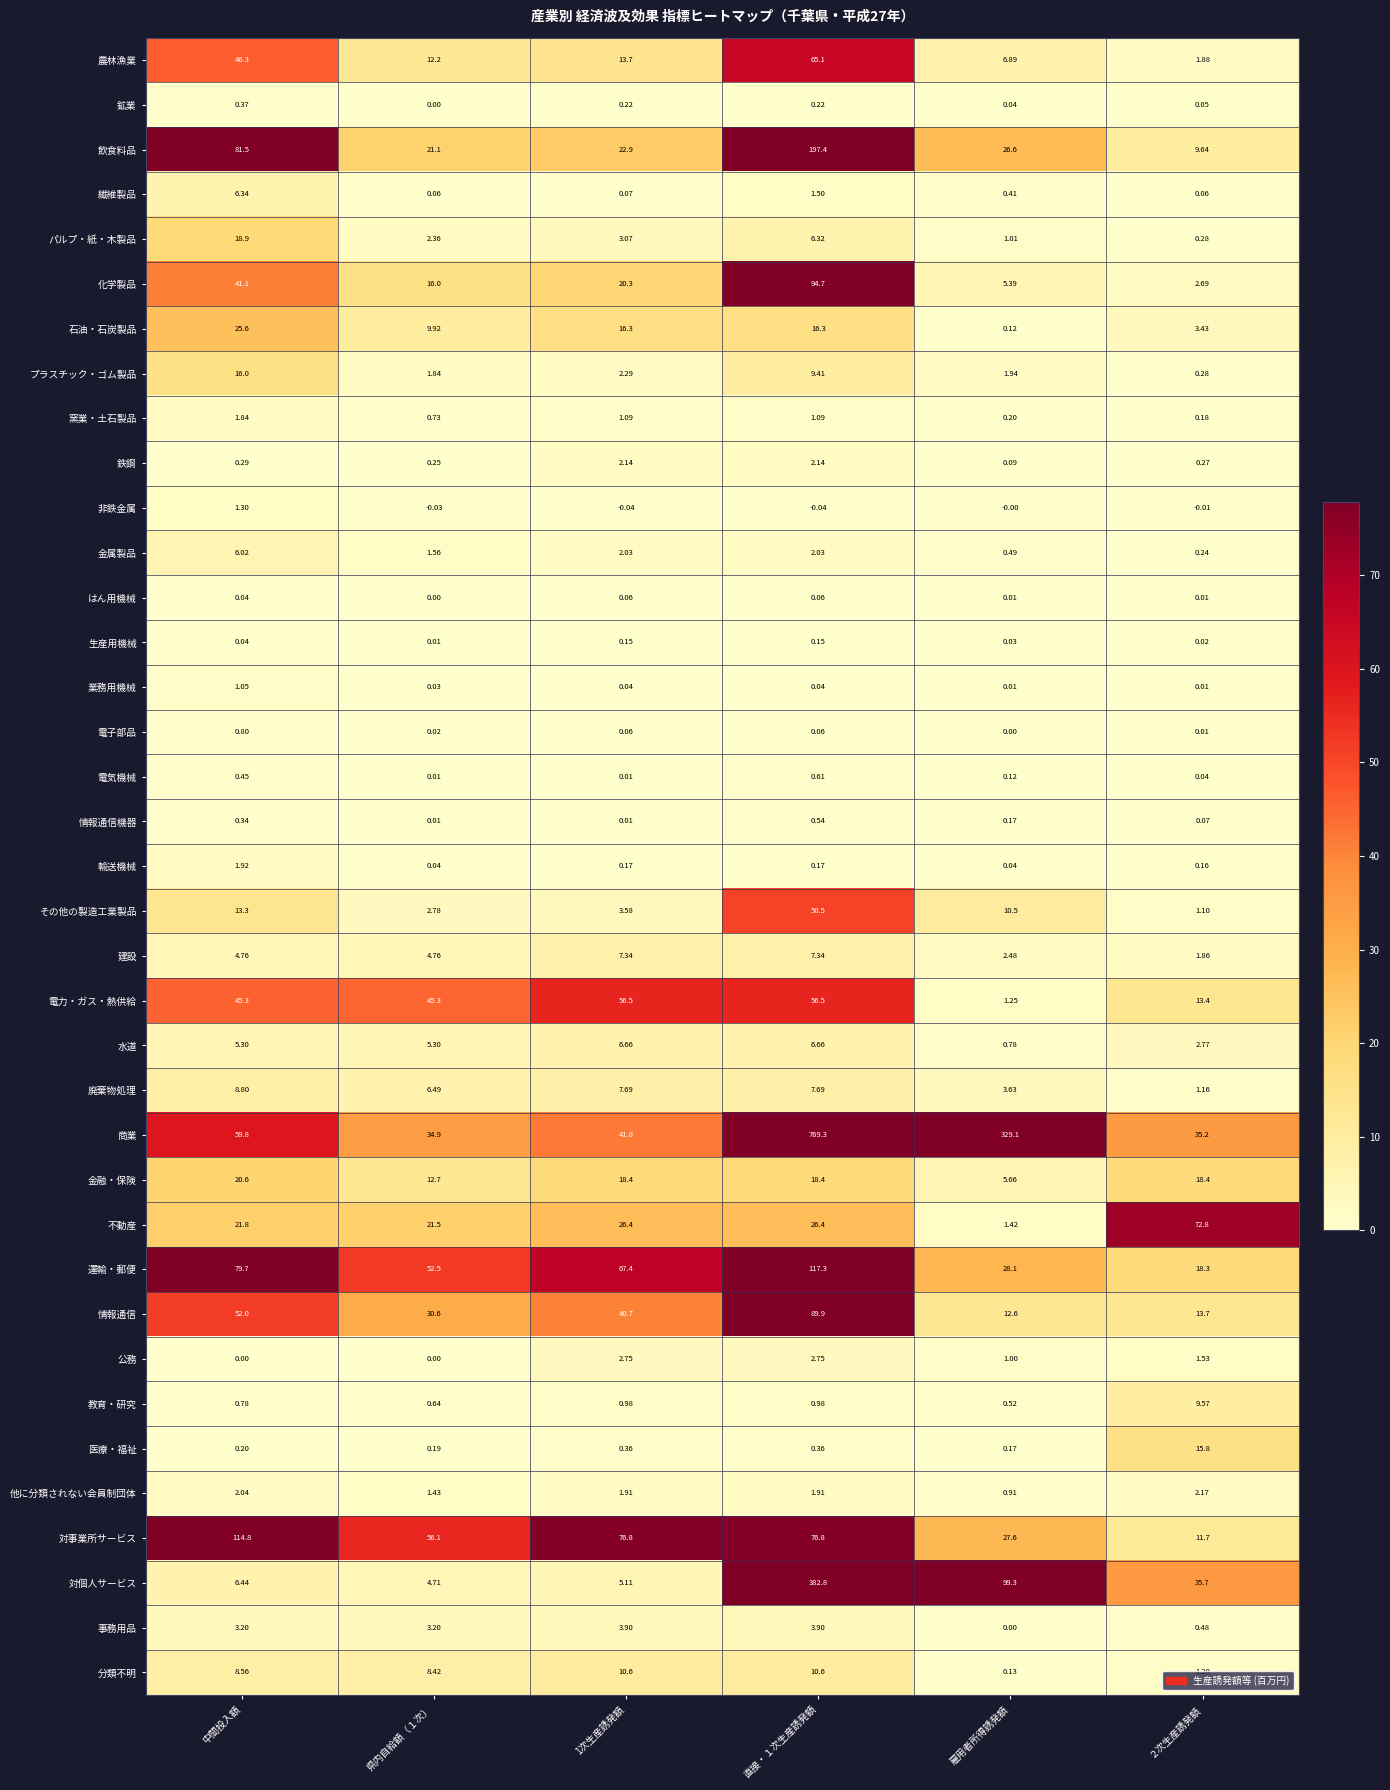

Rank the series by their maximum value, from lowest to highest.

はん用機械, 生産用機械, 鉱業, 情報通信機器, 電気機械, 電子部品, 業務用機械, 非鉄金属, 窯業・土石製品, 輸送機械, 鉄鋼, 他に分類されない会員制団体, 公務, 事務用品, 金属製品, 繊維製品, 水道, 建設, 廃棄物処理, 教育・研究, 分類不明, 医療・福祉, プラスチック・ゴム製品, パルプ・紙・木製品, 金融・保険, 石油・石炭製品, その他の製造工業製品, 電力・ガス・熱供給, 農林漁業, 不動産, 情報通信, 化学製品, 対事業所サービス, 運輸・郵便, 飲食料品, 対個人サービス, 商業